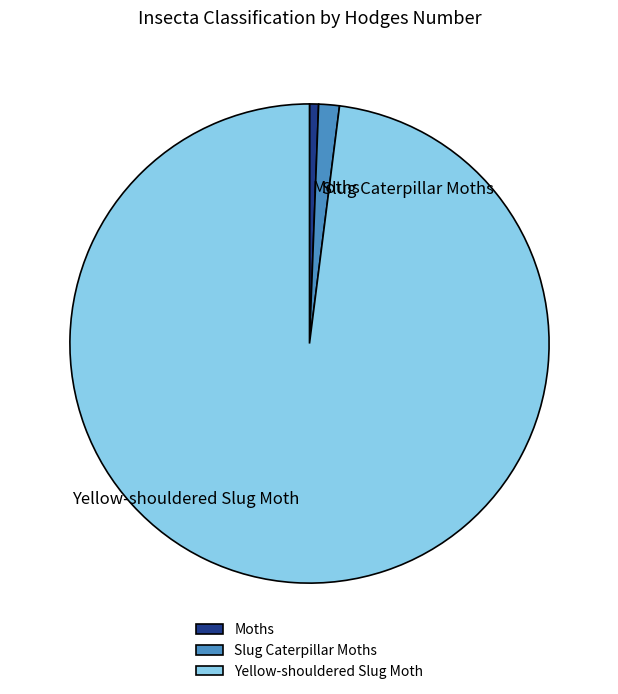

The Moths slice represents 1% of the pie. True or false?

True